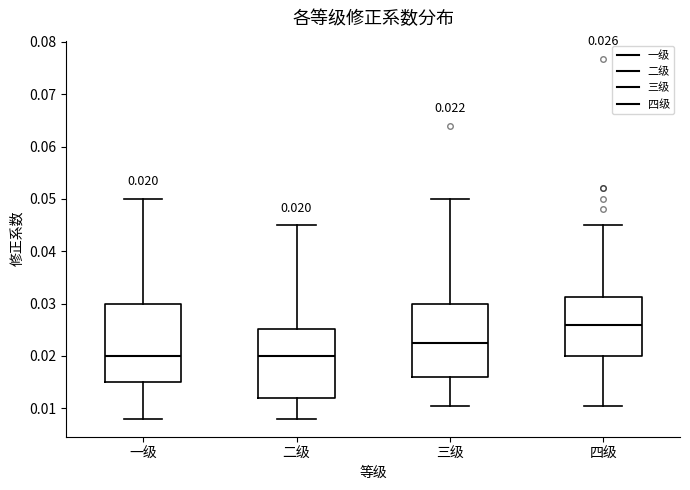

Comparing the boxes themselves (not the whiskers), which one is the tallest?

一级